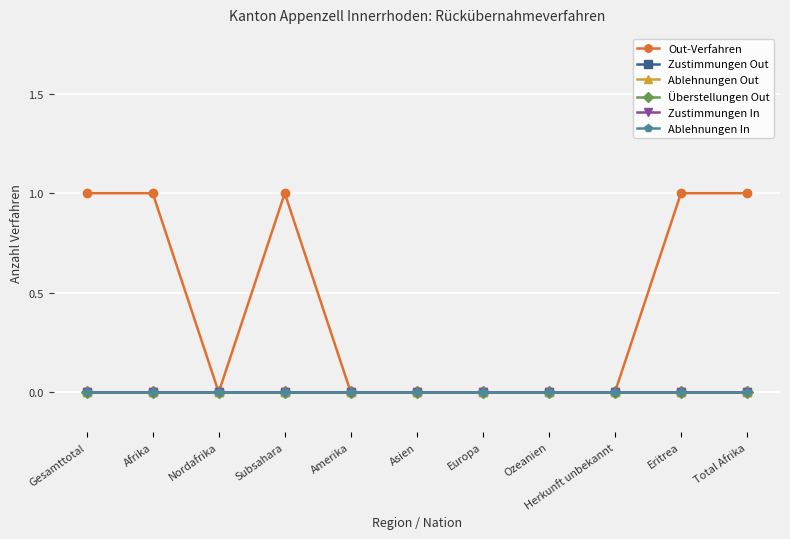

List the labels in order of Ablehnungen In value, smallest first.

Gesamttotal, Afrika, Nordafrika, Subsahara, Amerika, Asien, Europa, Ozeanien, Herkunft unbekannt, Eritrea, Total Afrika